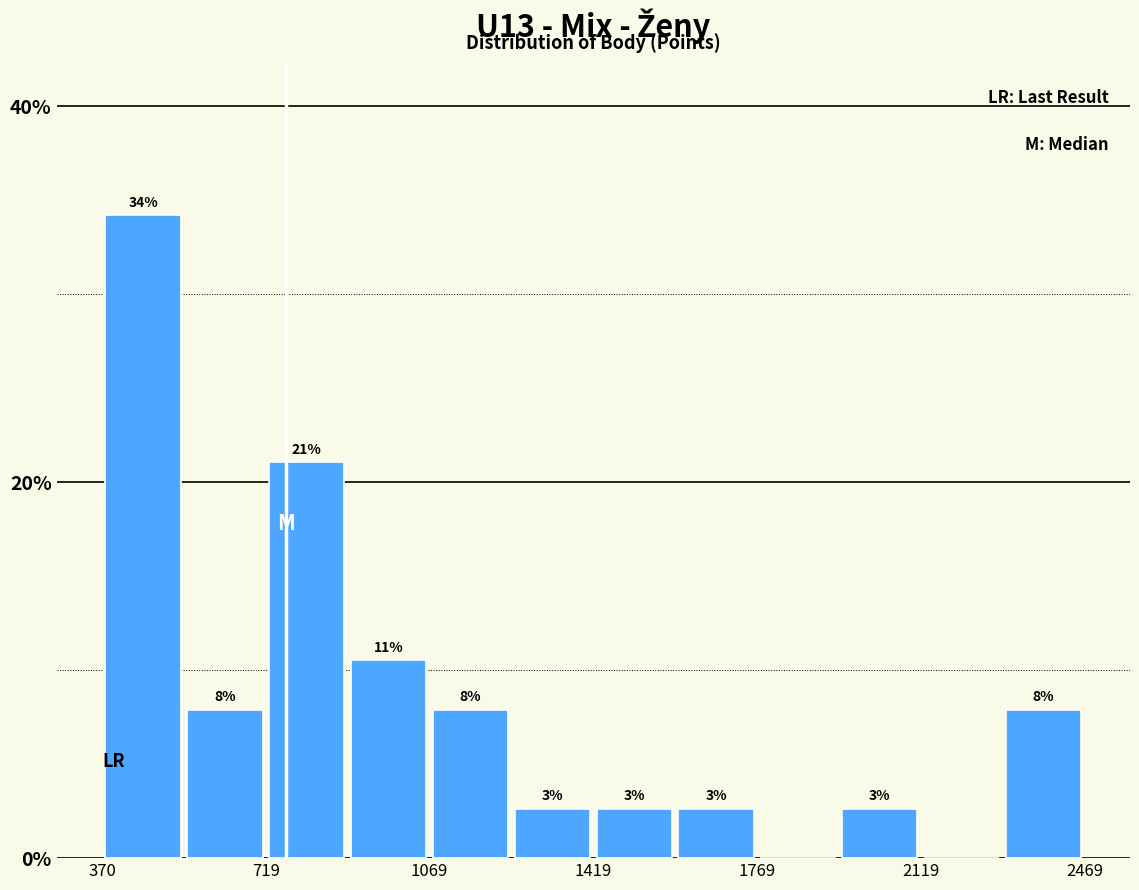

Around what value on the x-axis is the tallest bar? Give the approximate position of its centre, as read against the axis.

450